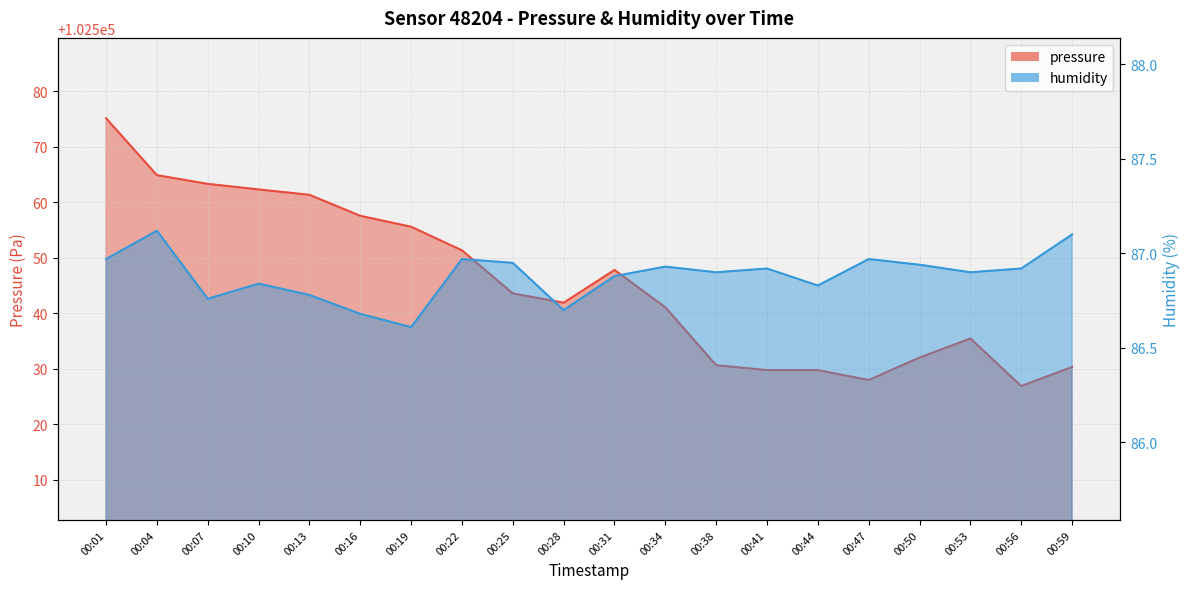

How many series are shown in this chart?

2